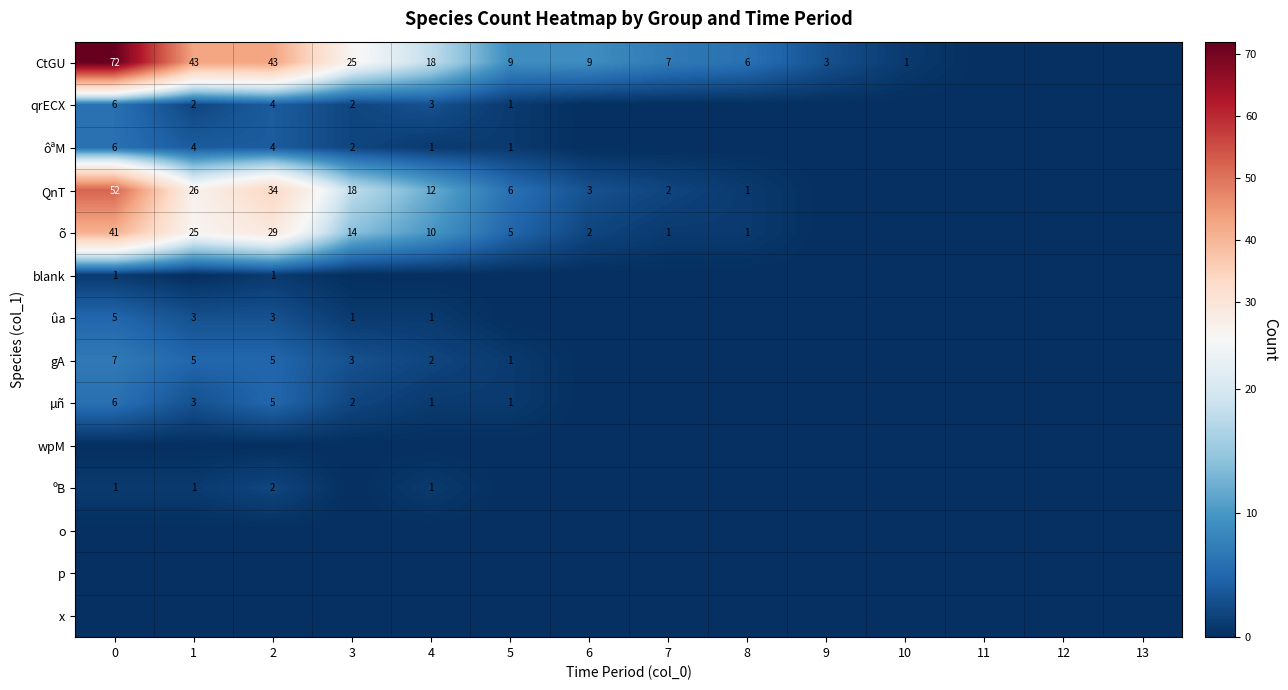

Rank the series at 6 from highest to lowest value.

row_0, row_3, row_4, row_1, row_2, row_5, row_6, row_7, row_8, row_9, row_10, row_11, row_12, row_13